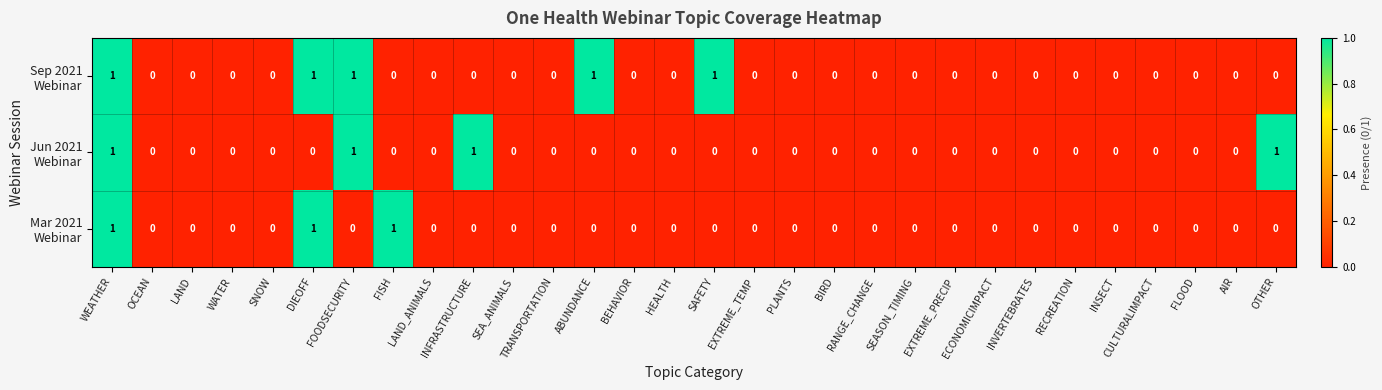

At which category is the sum across all series the highest?

WEATHER